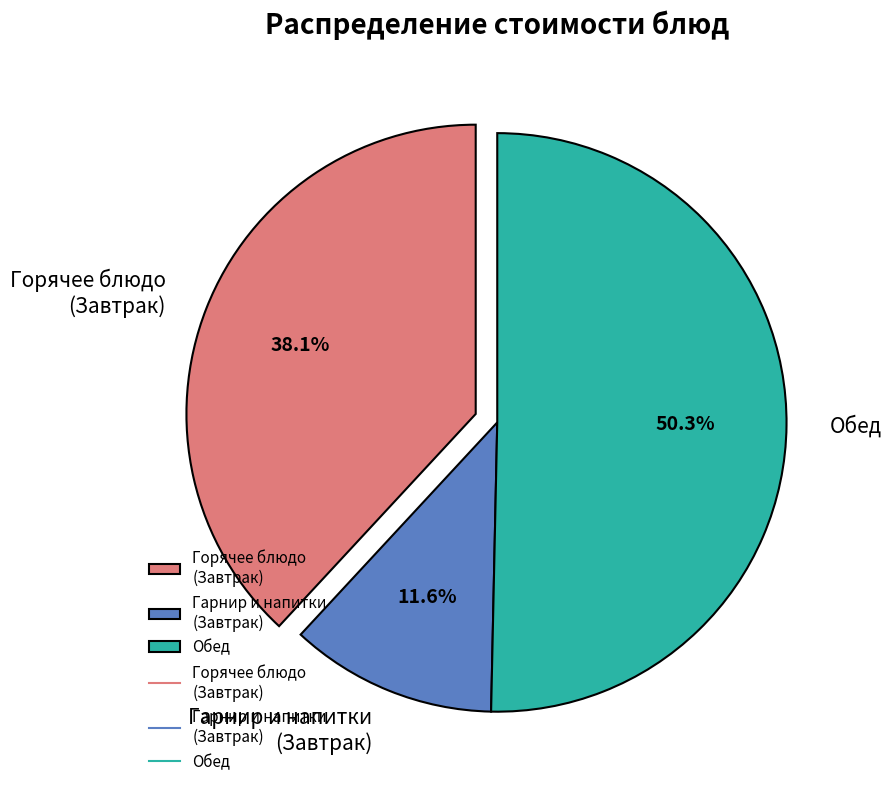

Which has a higher value, Горячее блюдо (Завтрак) or Обед?

Обед